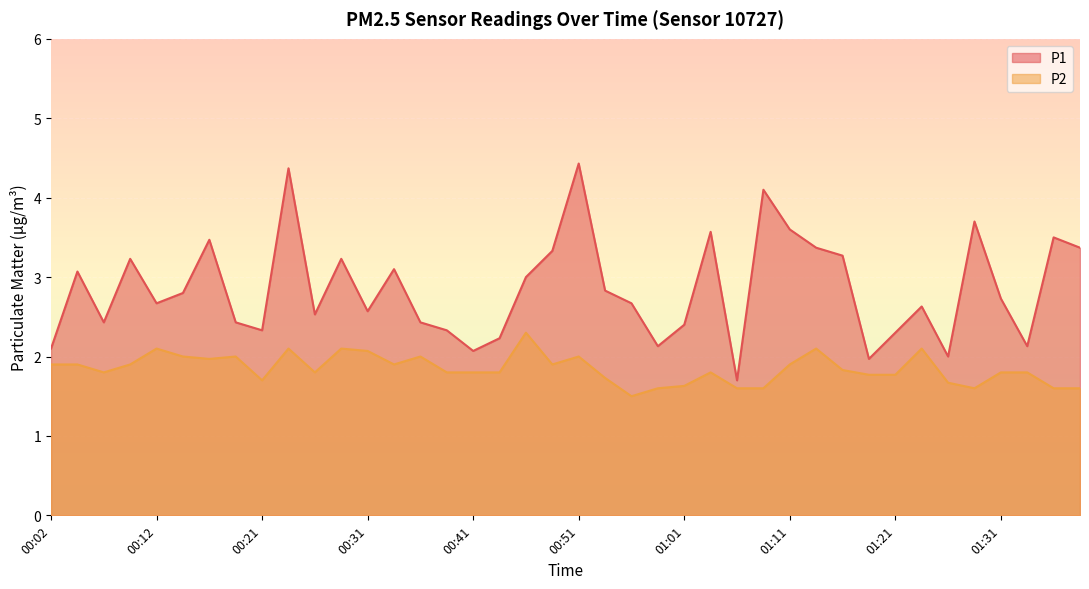

Reading left to right, transcribe all the data shown in this chart.

P1: 2.1	3.1	2.4	3.2	2.7	2.8	3.5	2.4	2.3	4.4	2.5	3.2	2.6	3.1	2.4	2.3	2.1	2.2	3.0	3.3	4.4	2.8	2.7	2.1	2.4	3.6	1.7	4.1	3.6	3.4	3.3	2.0	2.3	2.6	2.0	3.7	2.7	2.1	3.5	3.4
P2: 1.9	1.9	1.8	1.9	2.1	2.0	2.0	2.0	1.7	2.1	1.8	2.1	2.1	1.9	2.0	1.8	1.8	1.8	2.3	1.9	2.0	1.7	1.5	1.6	1.6	1.8	1.6	1.6	1.9	2.1	1.8	1.8	1.8	2.1	1.7	1.6	1.8	1.8	1.6	1.6